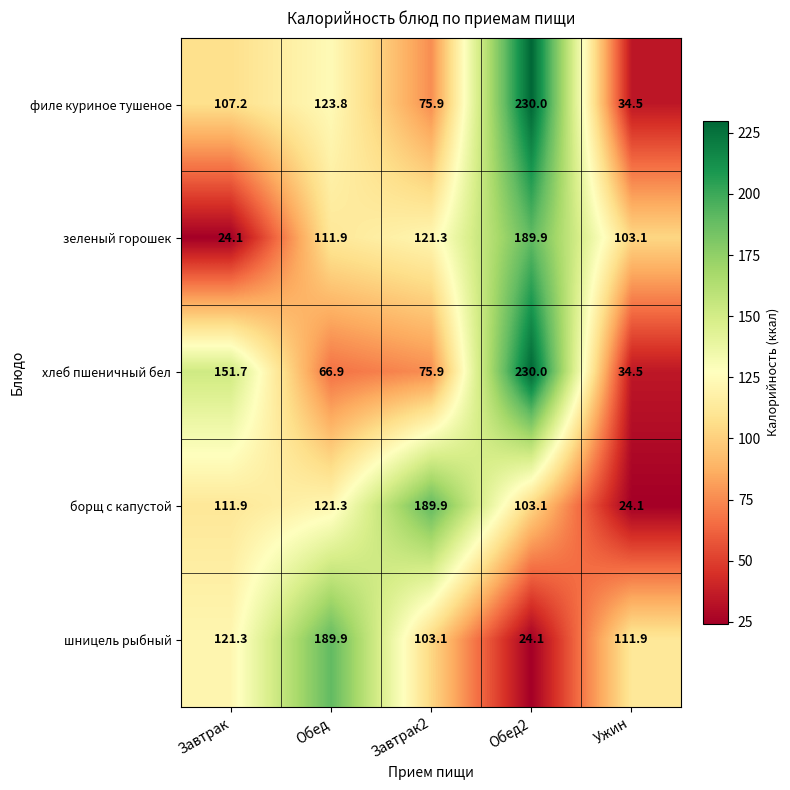

What is the maximum value shown in the chart?

230.0